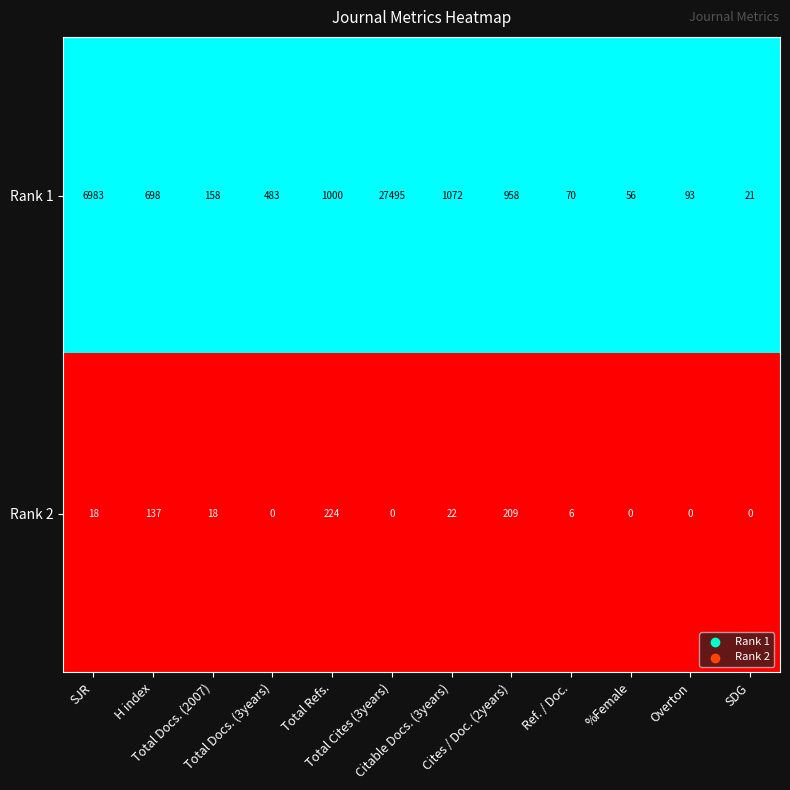

List the series in order of their overall mean, highest first.

Rank 1, Rank 2